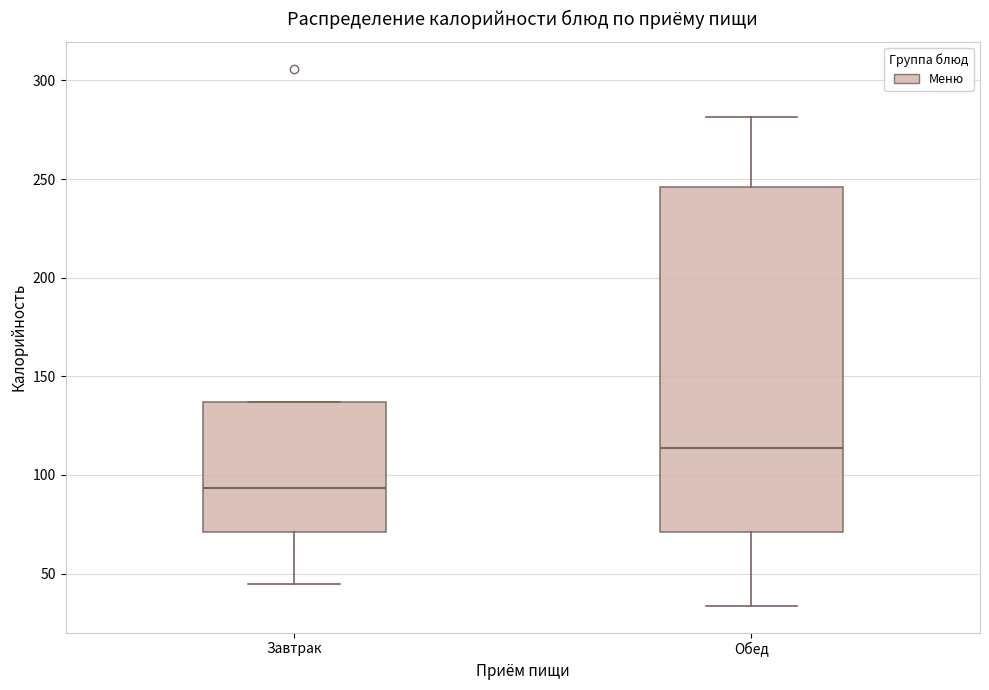

Where is the upper edge of the box for Завтрак on the y-axis? The values are not printed on the chart, so give them approximately, as read against the axis.

135